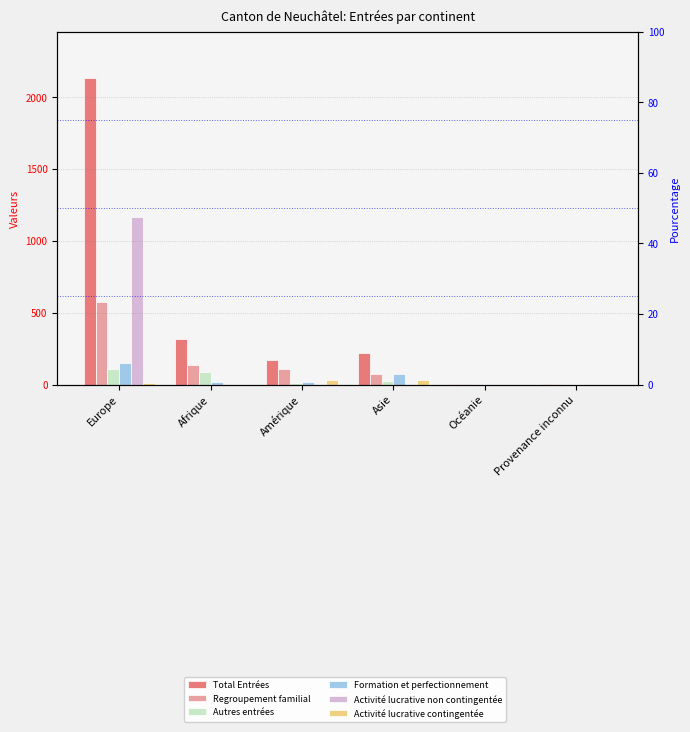

How many values in the Total Entrées series exceed 219?

2